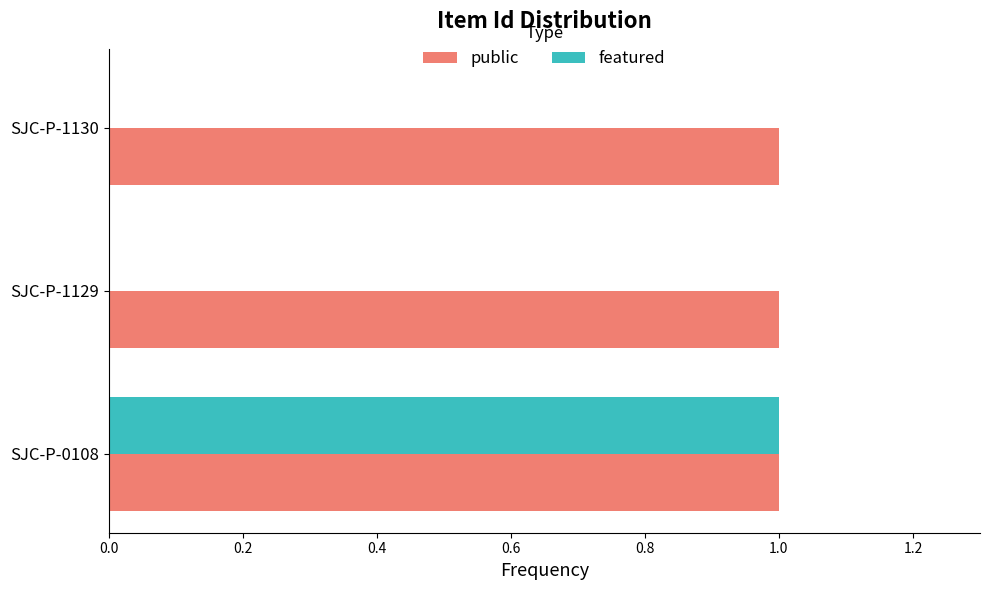

Between SJC-P-0108 and SJC-P-1130, which series saw the biggest shift?

featured